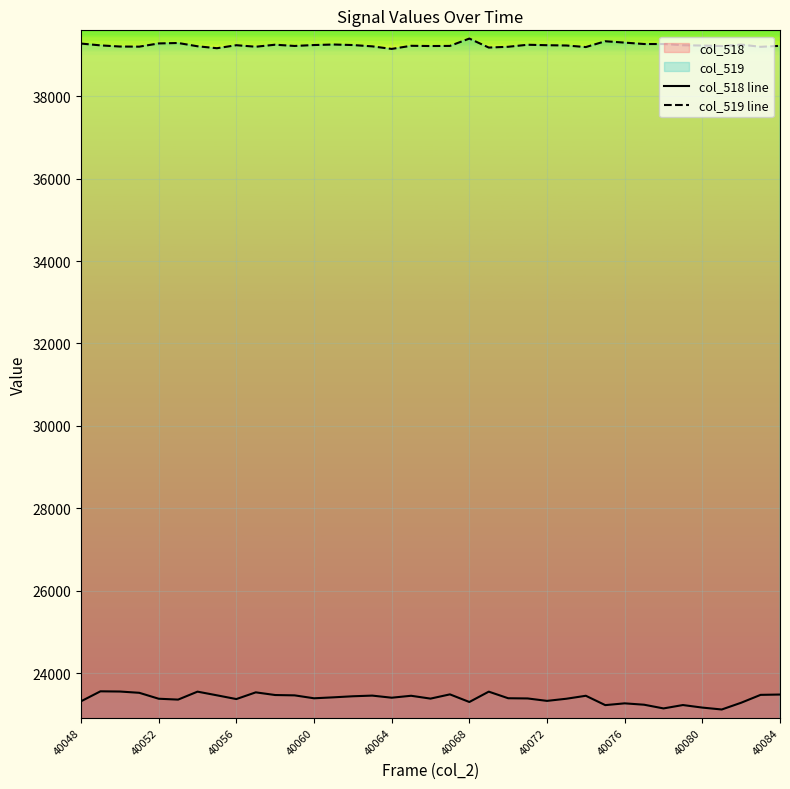

Rank the series by their maximum value, from highest to lowest.

col_519 line, col_518 line